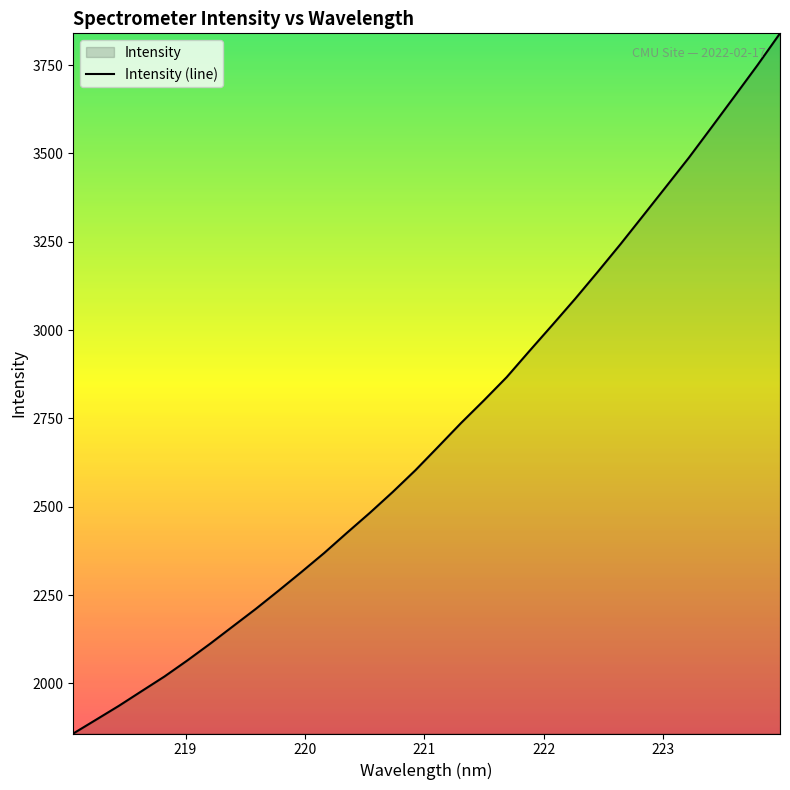

How many distinct data groups are displayed?

1